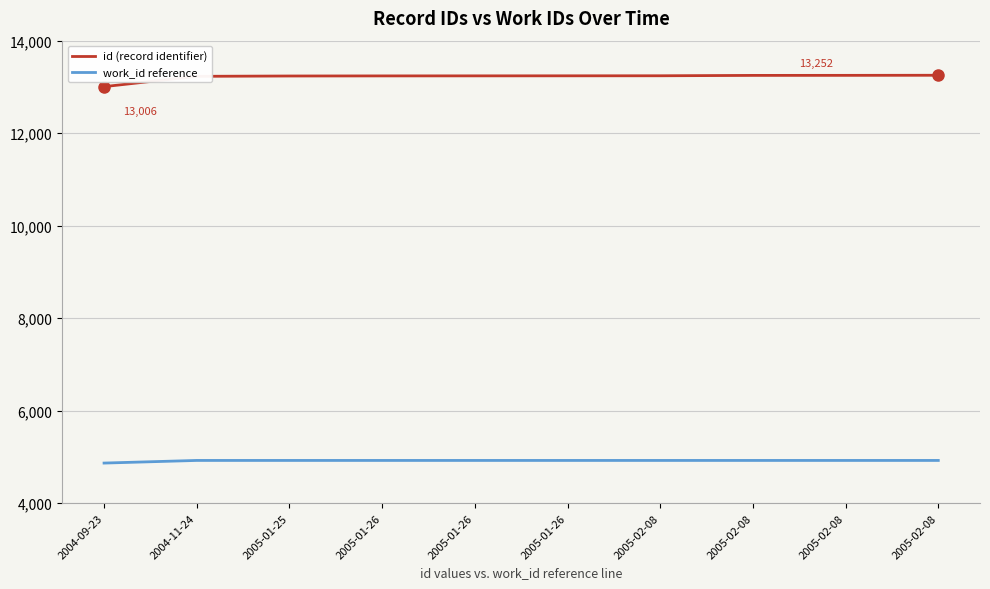

How many lines are shown in the chart?

2